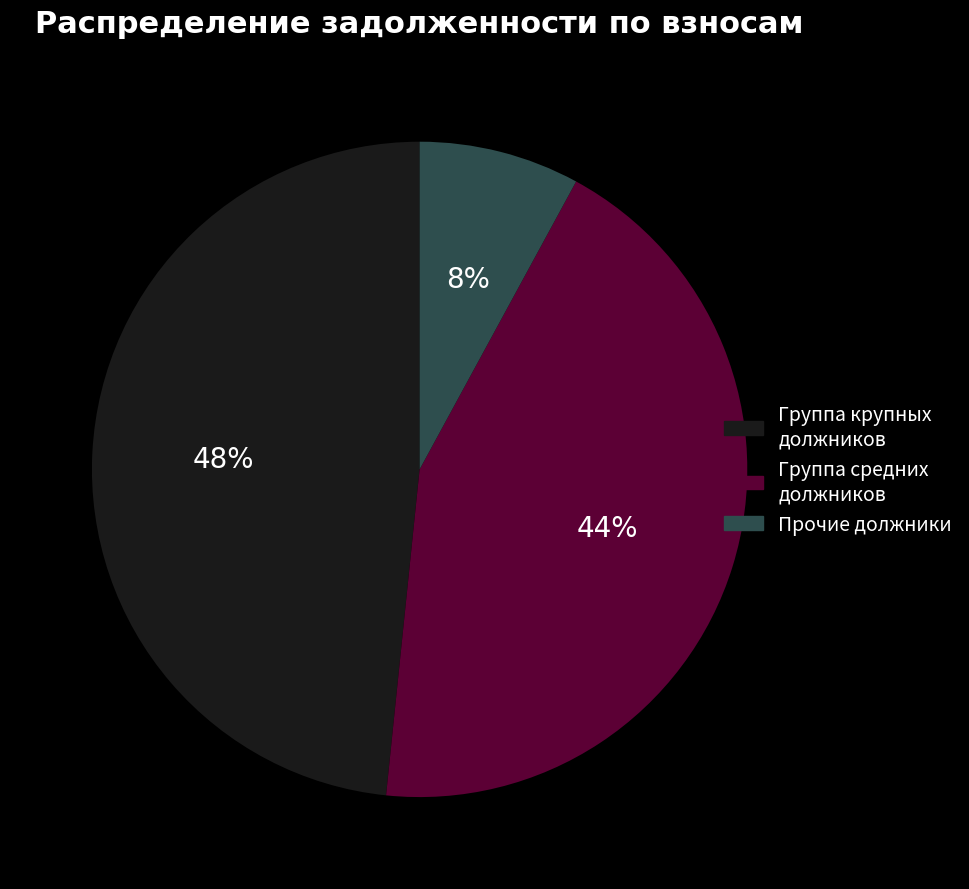

To the nearest percent, what is the difference between the largest and smallest slice percentages?

40%